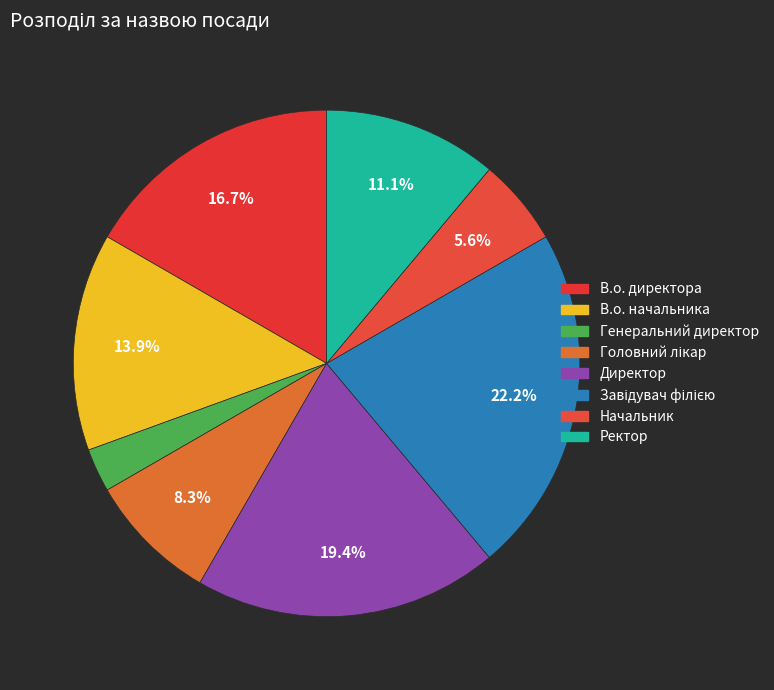

Is it true that Начальник is 6% of the pie?

True